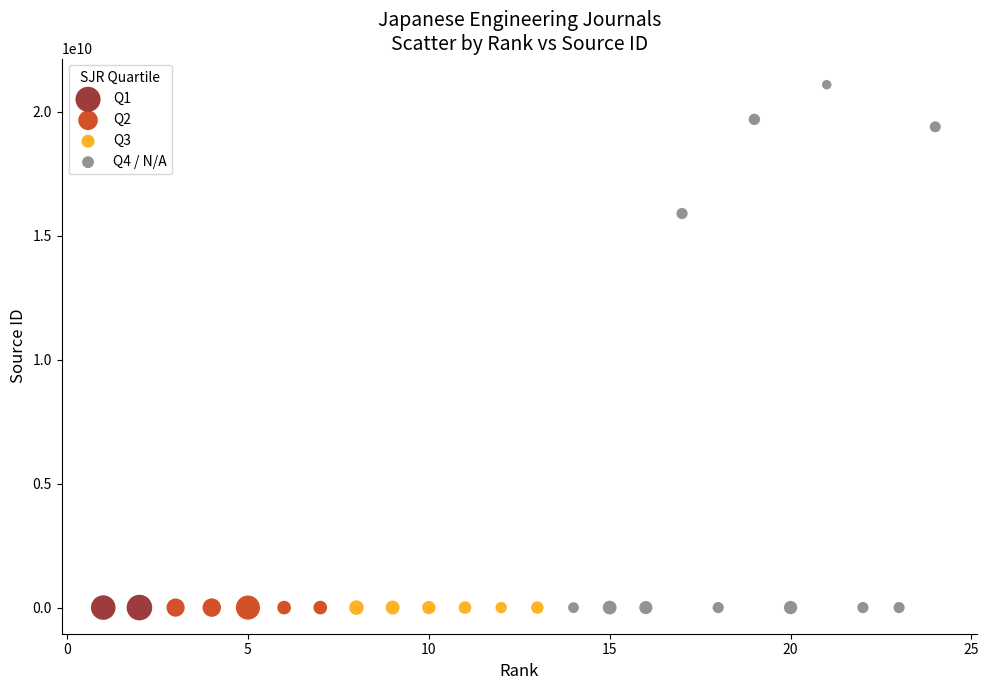

Which series has the widest spread of Y values?

Q4 / N/A